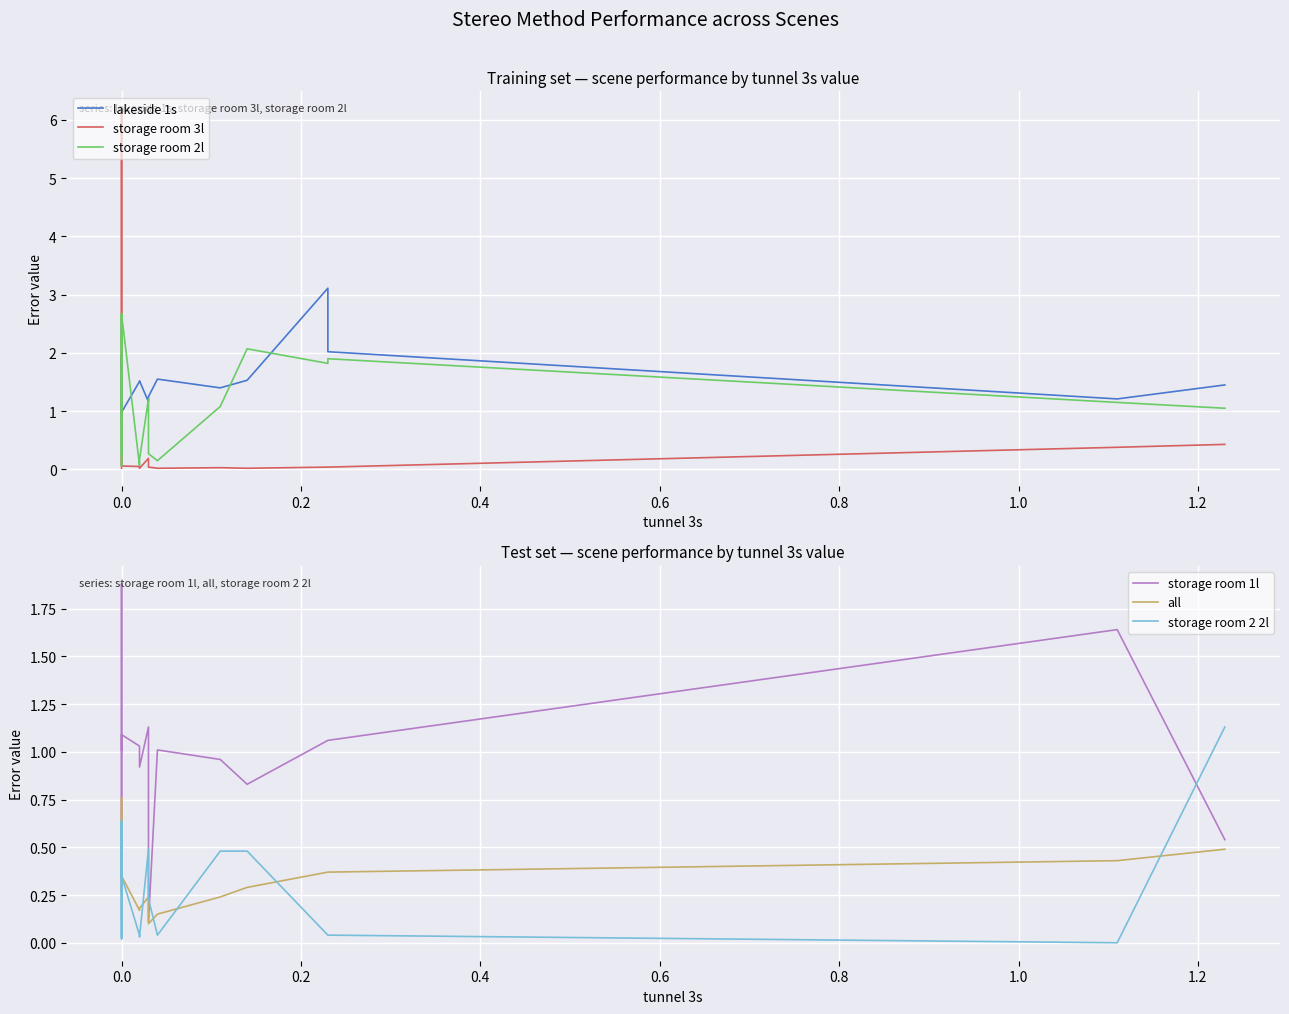

Reading right to left, extract all data points from this chart.

lakeside 1s: 1.4	1.2	2.0	2.0	2.0	3.1	1.5	1.4	1.6	1.2	1.2	1.5	1.5	1.0	1.0	1.9	1.9	1.7	1.9	0.9
storage room 3l: 0.4	0.4	0.0	0.0	0.0	0.0	0.0	0.0	0.0	0.0	0.2	0.0	0.1	0.1	0.1	6.2	5.7	4.2	1.1	0.0
storage room 2l: 1.1	1.1	1.9	1.9	1.9	1.8	2.1	1.1	0.1	0.3	1.2	0.2	0.1	2.7	2.7	0.1	0.1	0.1	2.7	0.3
storage room 1l: 0.5	1.6	1.1	1.1	1.1	1.1	0.8	1.0	1.0	0.1	1.1	0.9	1.0	1.1	1.9	1.1	0.8	0.3	1.1	1.0
all: 0.5	0.4	0.4	0.4	0.4	0.4	0.3	0.2	0.1	0.1	0.2	0.2	0.2	0.3	0.4	0.6	0.8	0.3	0.5	0.1
storage room 2 2l: 1.1	0.0	0.0	0.0	0.0	0.0	0.5	0.5	0.0	0.2	0.5	0.0	0.0	0.3	0.6	0.1	0.0	0.0	0.6	0.0